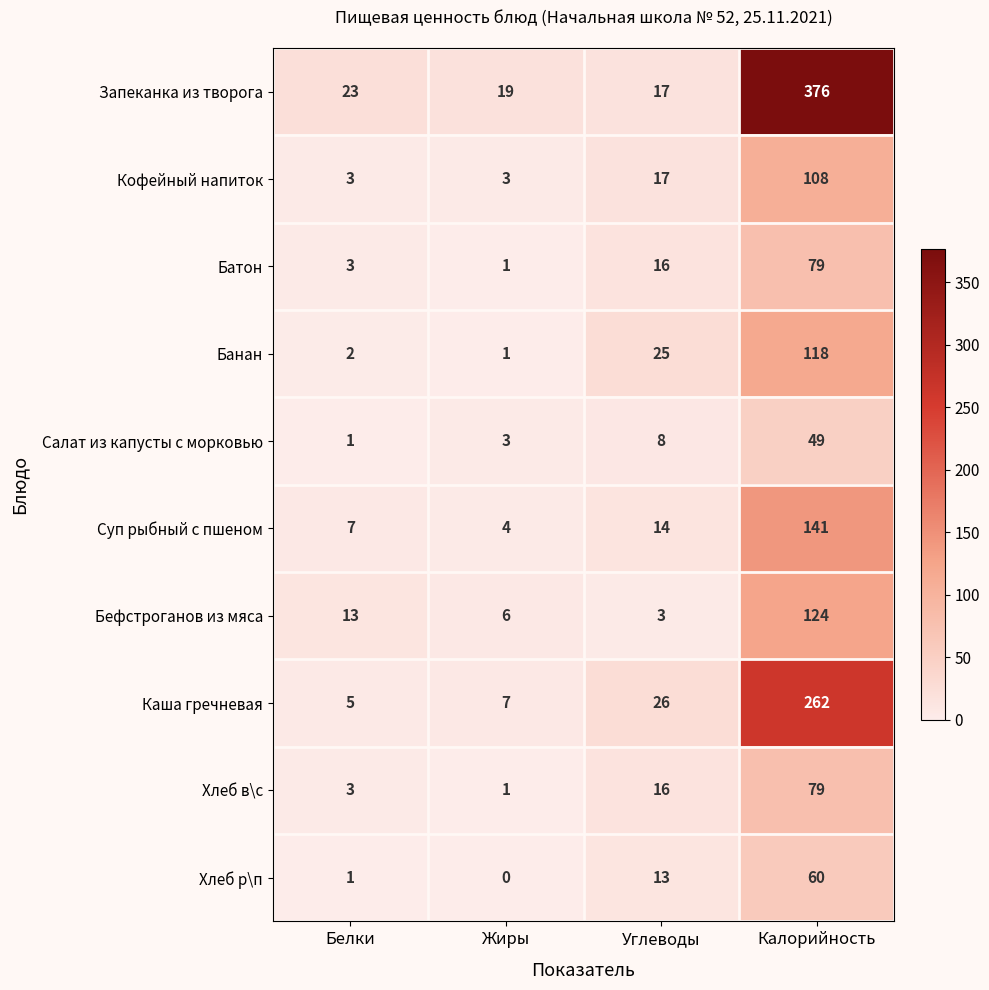

How many distinct data groups are displayed?

10